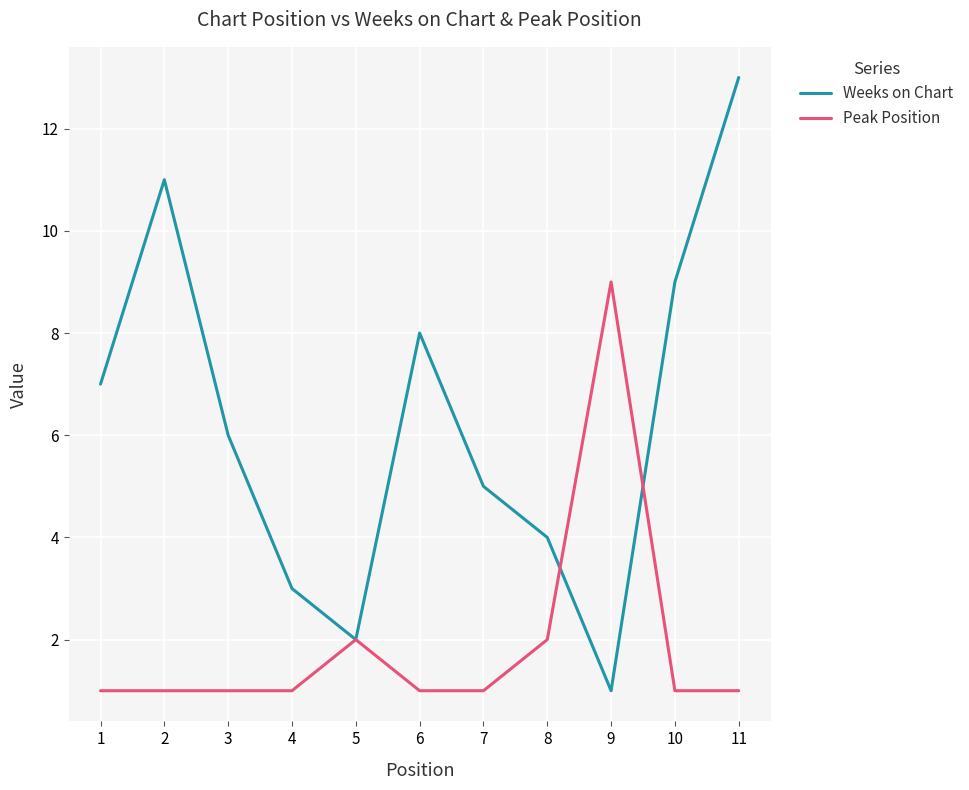

List the labels in order of Weeks on Chart value, largest first.

11, 2, 10, 6, 1, 3, 7, 8, 4, 5, 9